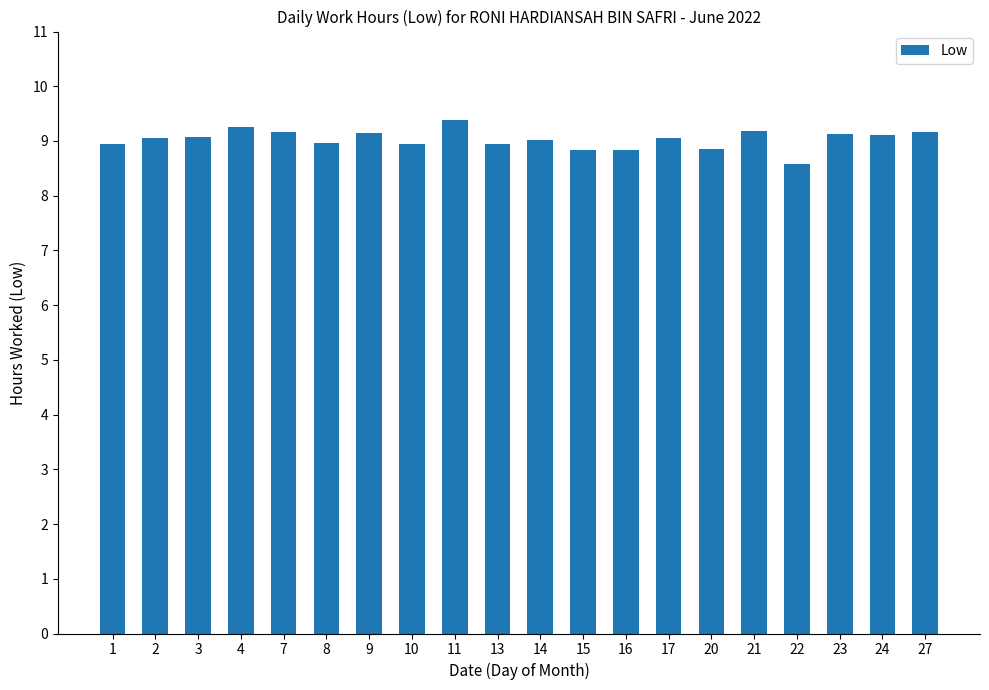

What is the maximum value shown in the chart?

9.4